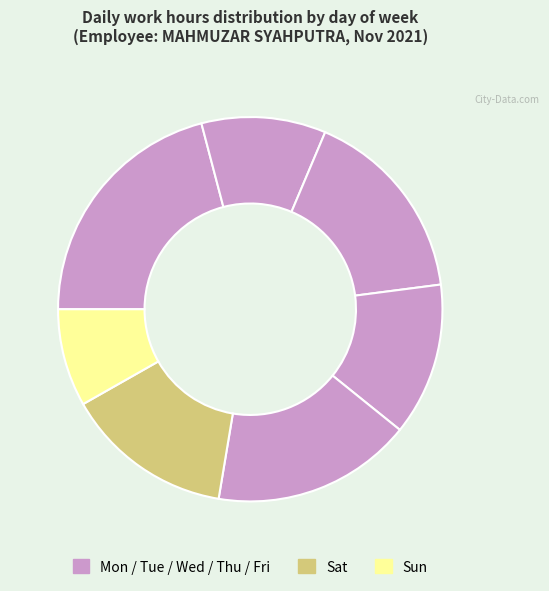

How many segments does this pie chart have?

7